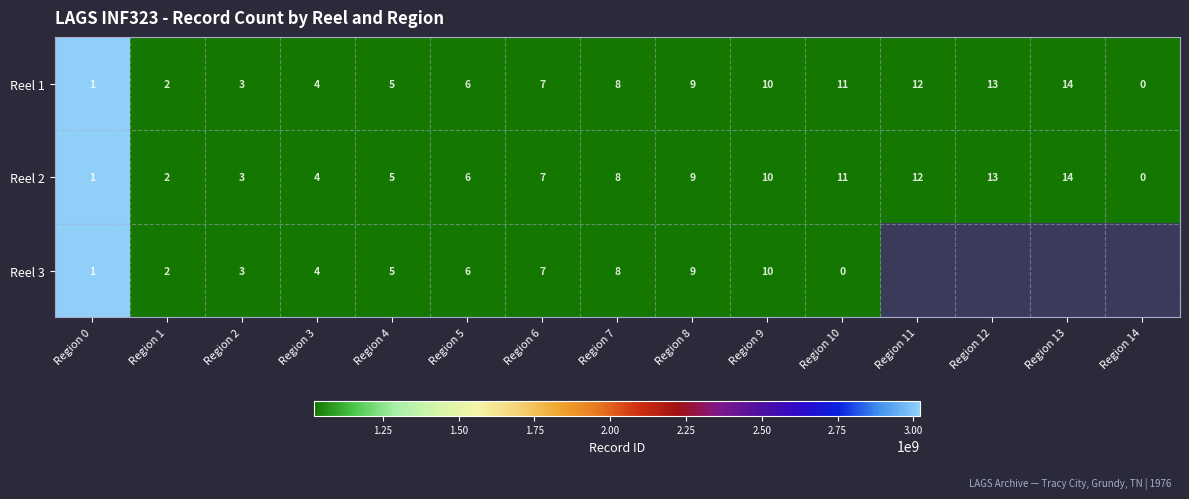

At which label does Reel 2 reach its minimum?

Region 14